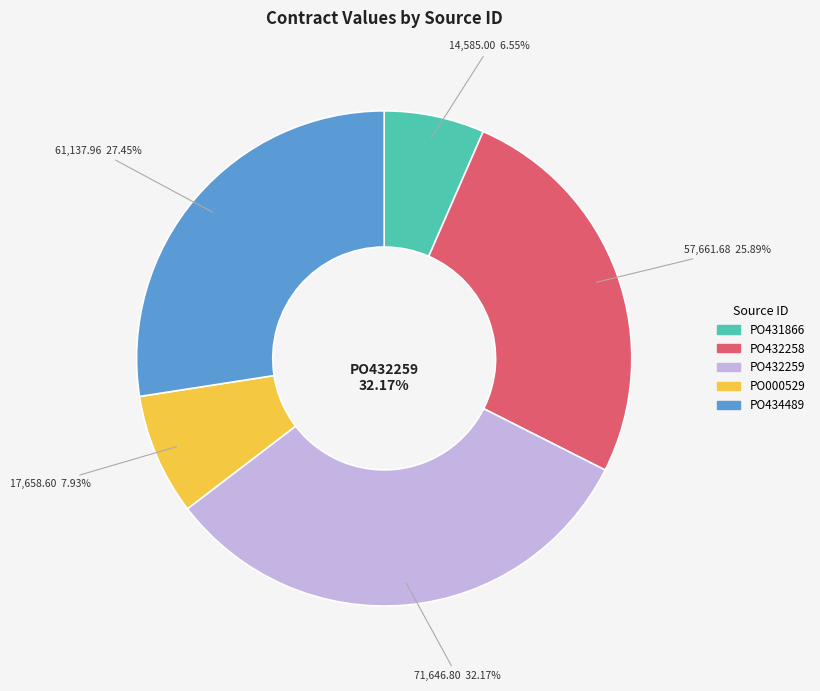

Is there a majority slice in this chart?

No